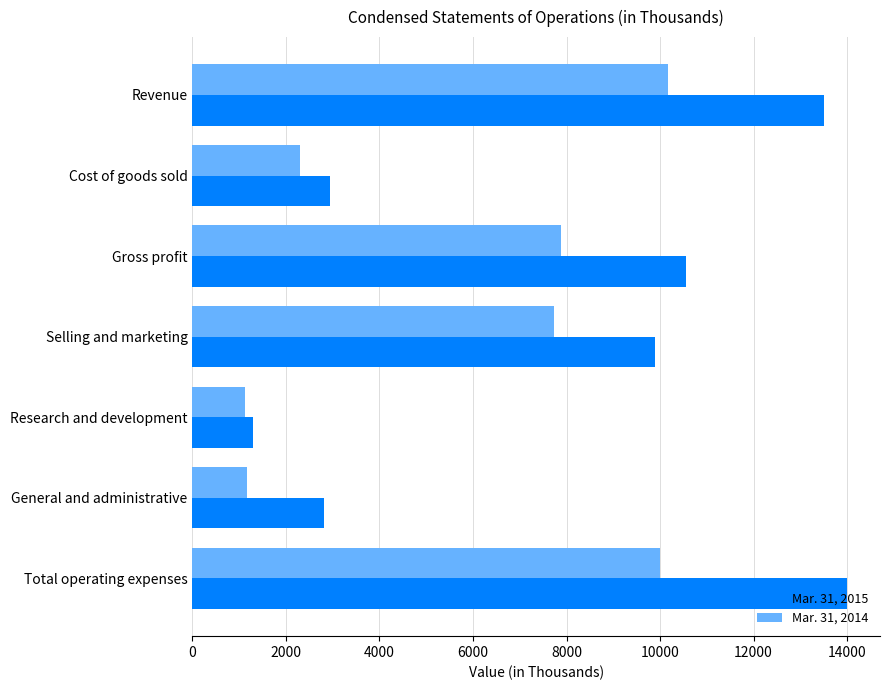

Count the number of categories in the chart.

7